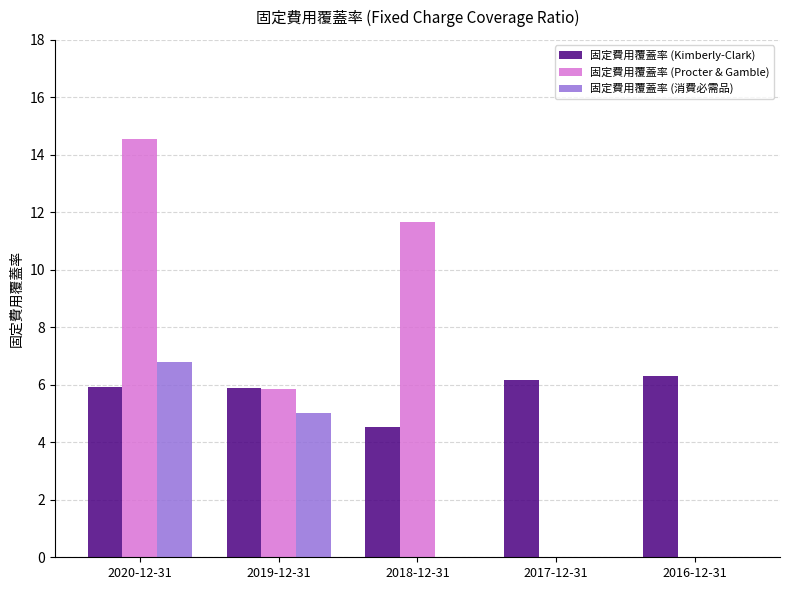

Which series has the largest total across all categories?

固定費用覆蓋率 (Procter & Gamble)